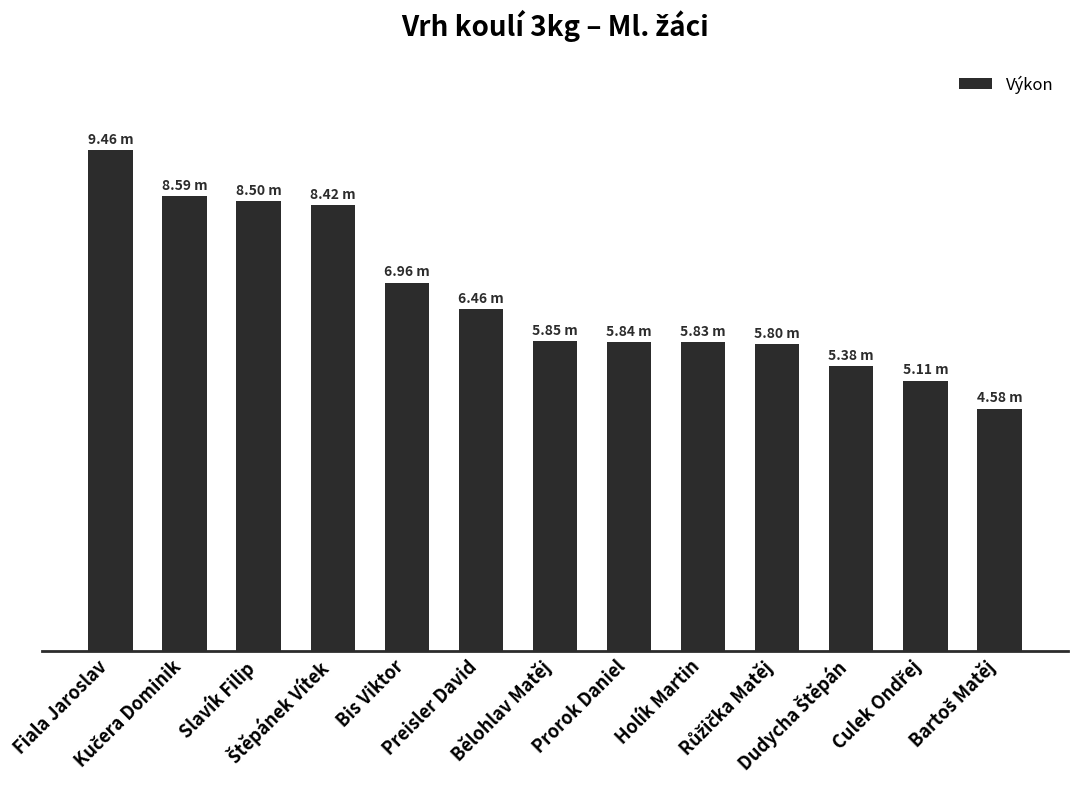

Reading right to left, list all the values displayed in this chart.

4.6	5.1	5.4	5.8	5.8	5.8	5.8	6.5	7.0	8.4	8.5	8.6	9.5